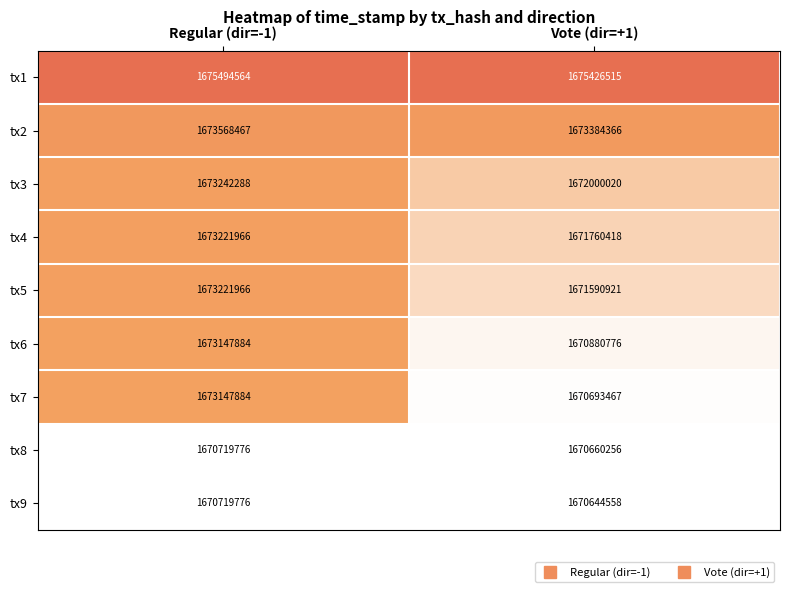

What is the maximum value shown in the chart?

1675494564